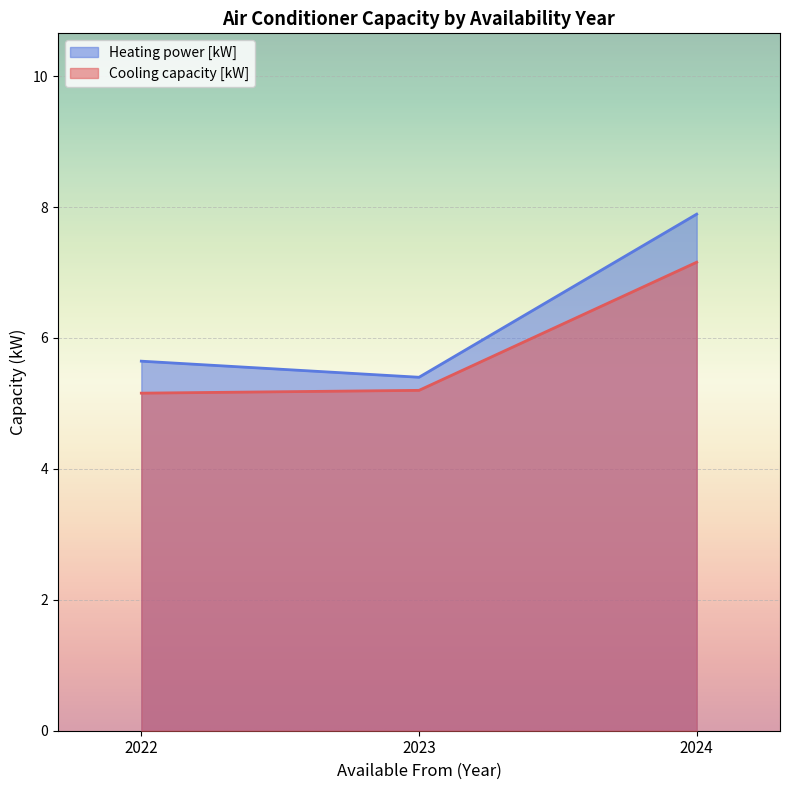

Where is Heating power [kW] nearest to the value 6?

2022